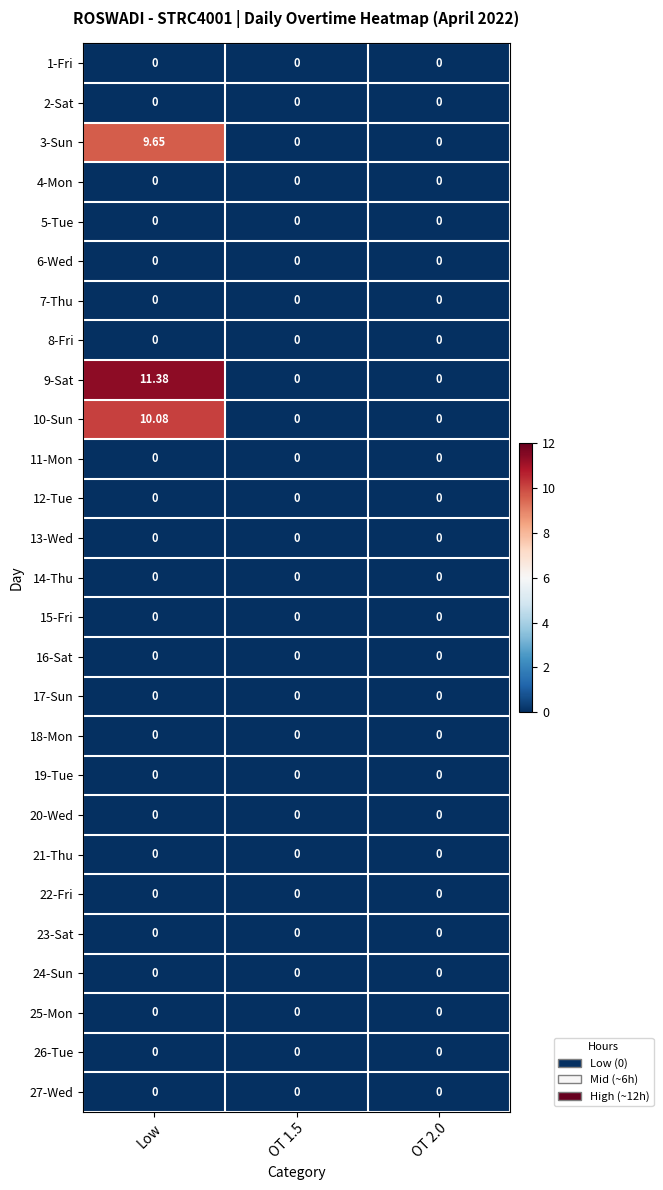

Which category has the highest value across all series?

Low